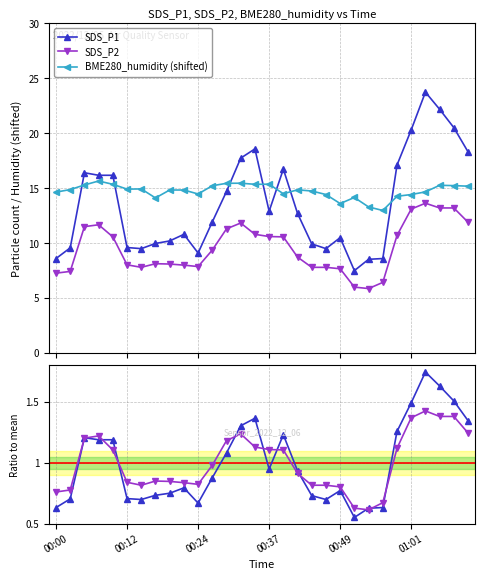

True or false: SDS_P1 has more than 0 points higher than both neighbors.

True